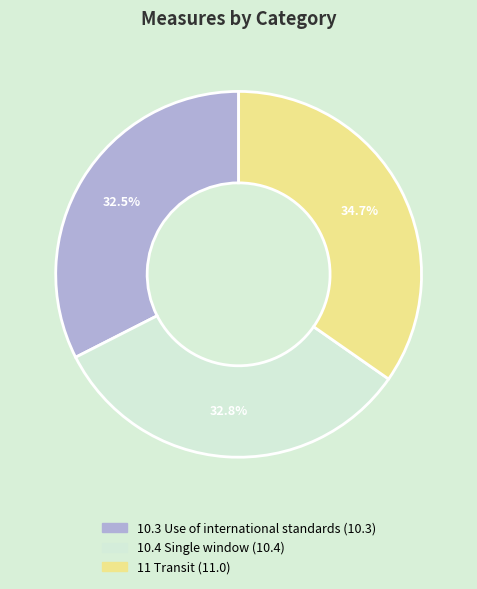

What percentage is the 11 Transit slice, to the nearest percent?

35%